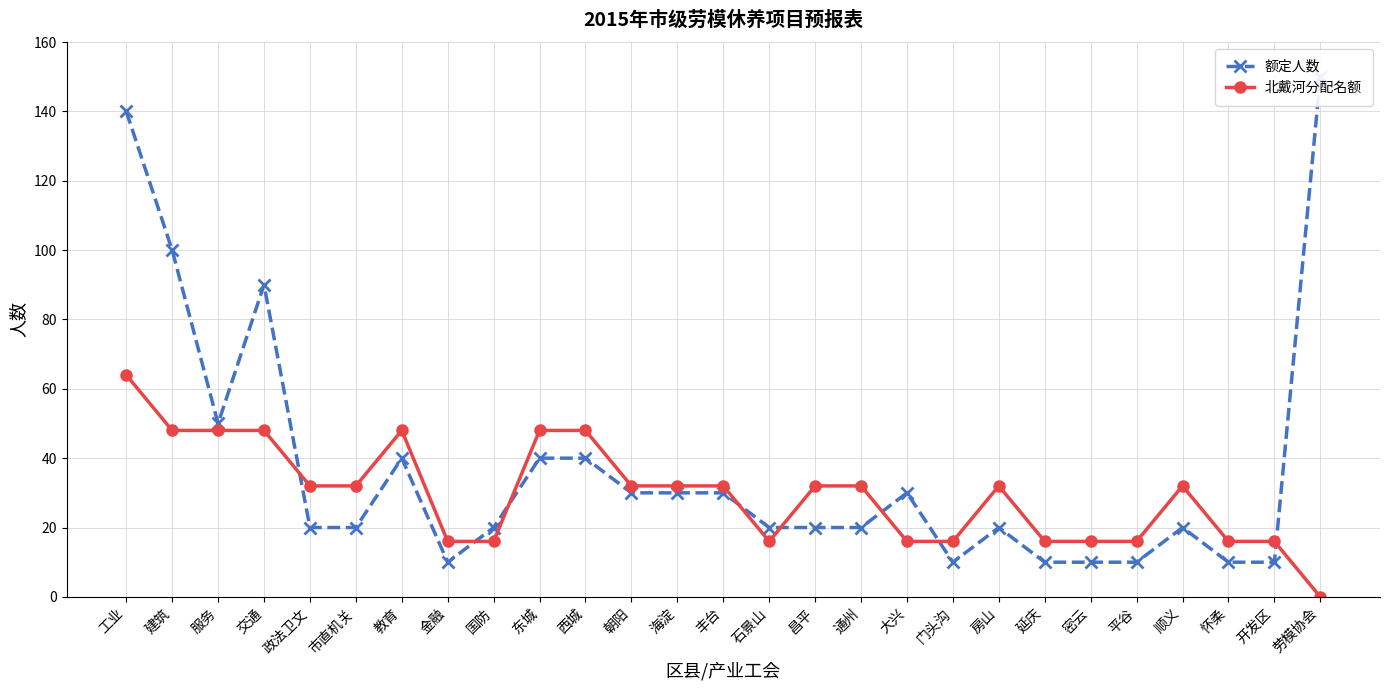

The value of 额定人数 at 房山 is 35. True or false?

False